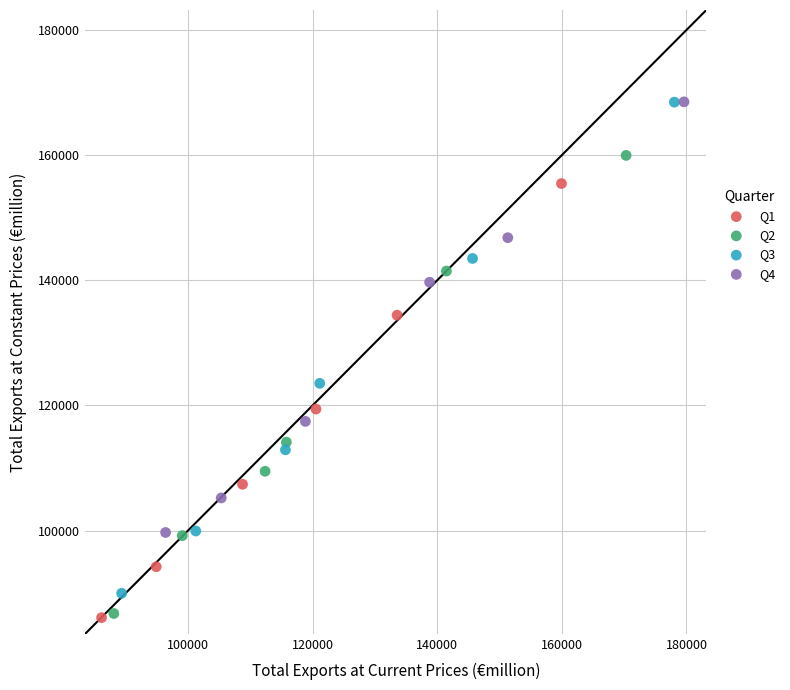

What are all the series names shown in the legend?

Q1, Q2, Q3, Q4